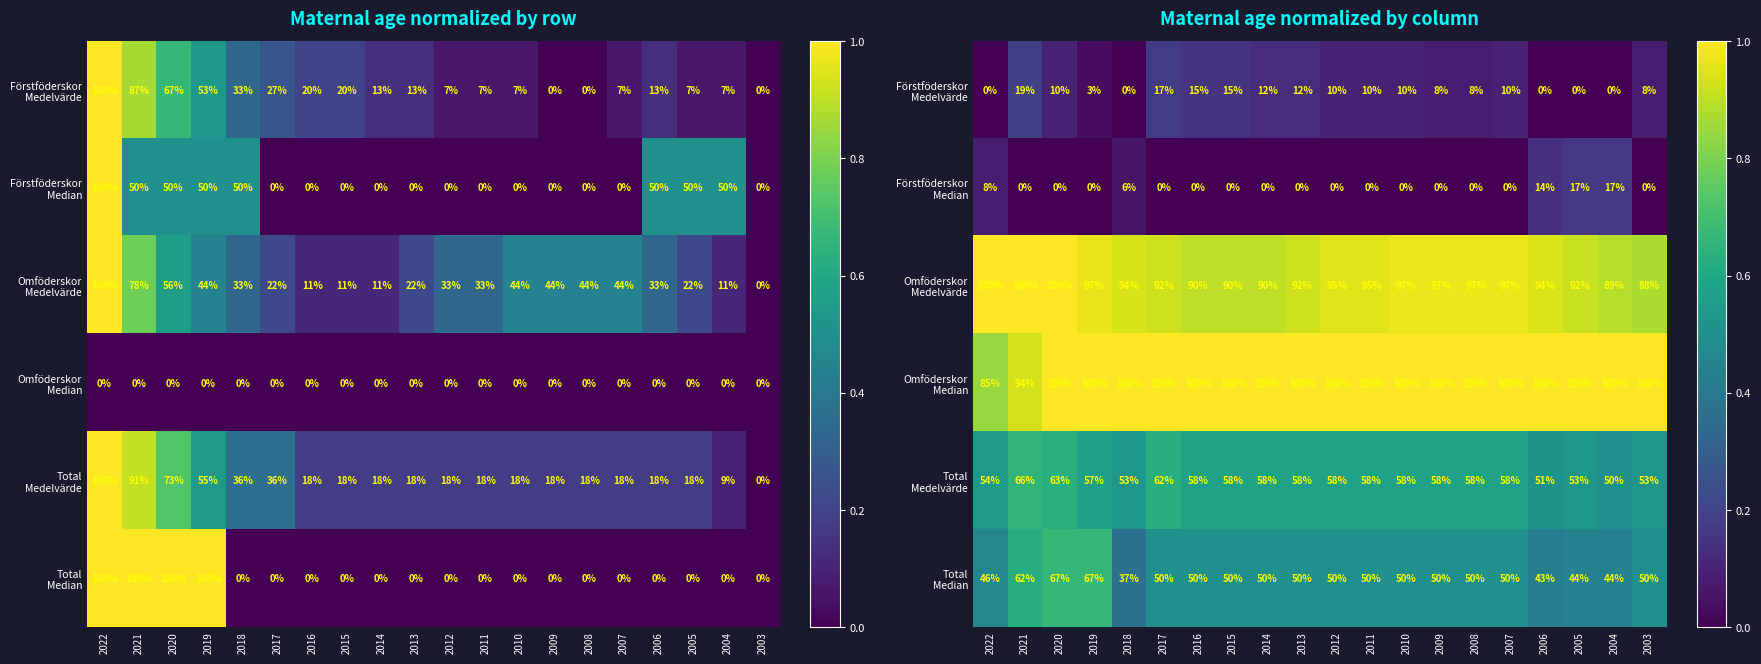

What is the sum of the Omföderskor Medelvärde values at 2005 and 2008?

1.9